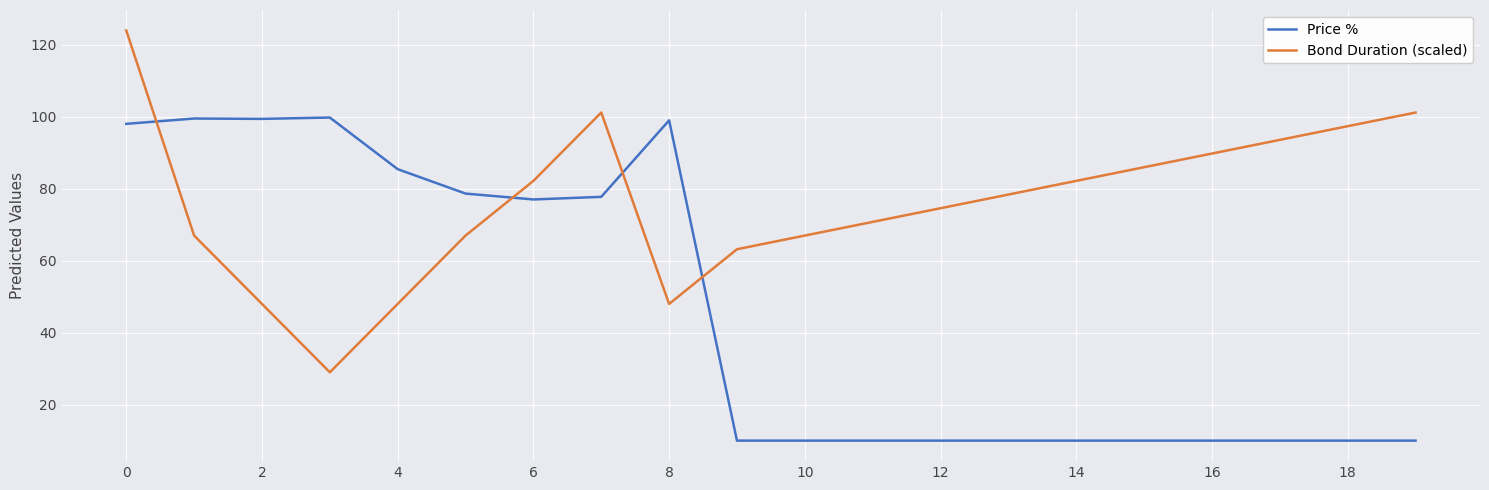

Which series has the largest total across all categories?

Bond Duration (scaled)